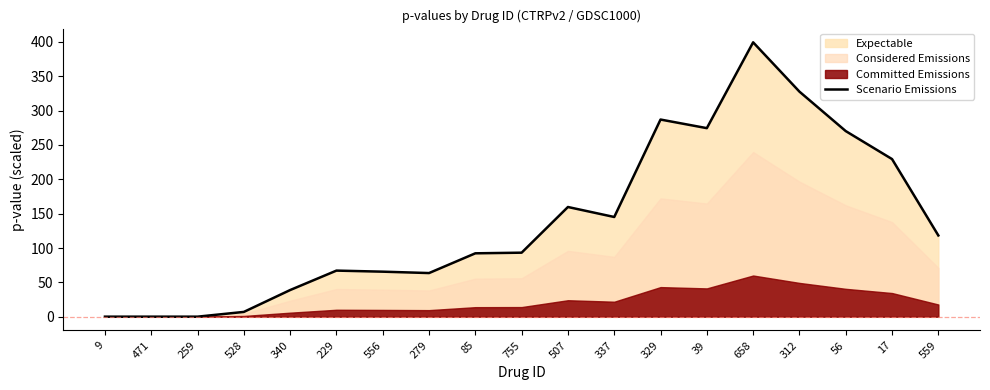

List the labels in order of value, smallest first.

9, 471, 259, 528, 340, 279, 556, 229, 85, 755, 559, 337, 507, 17, 56, 39, 329, 312, 658